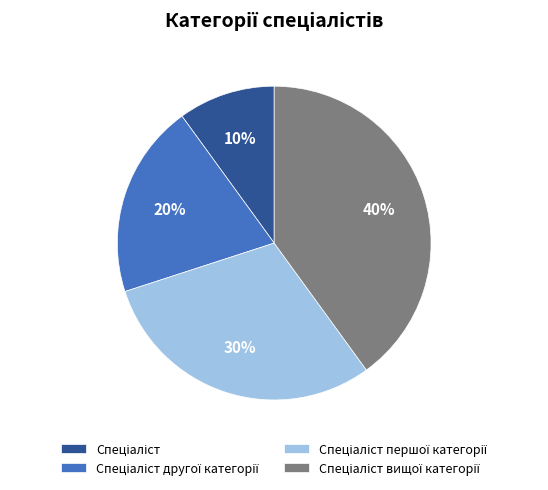

Does any single category account for the majority?

No